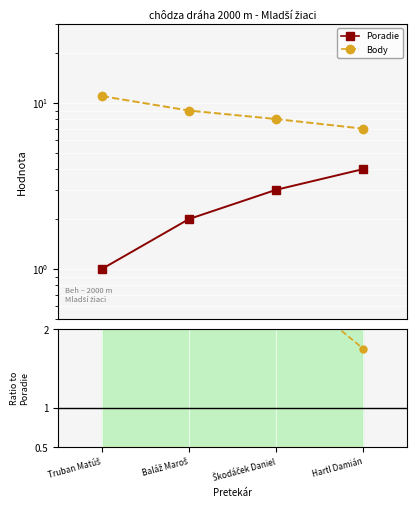

Is this an area chart (filled region under the line)?

No